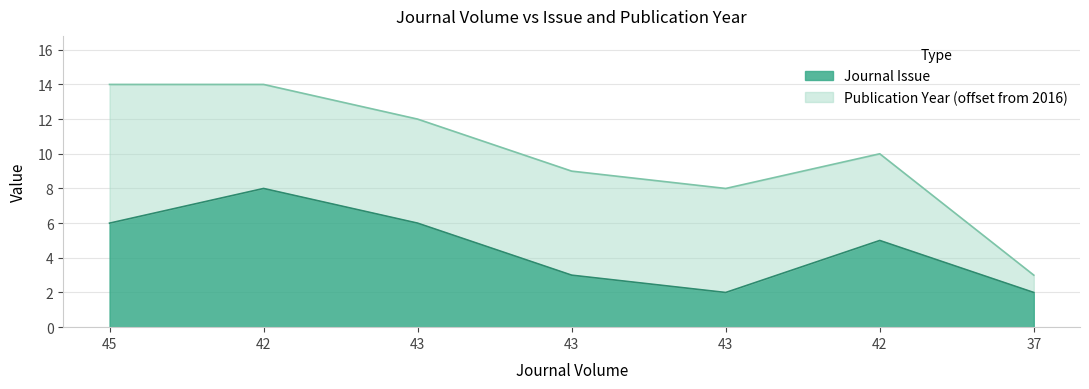

Which has a higher value, 43 or 45?

45